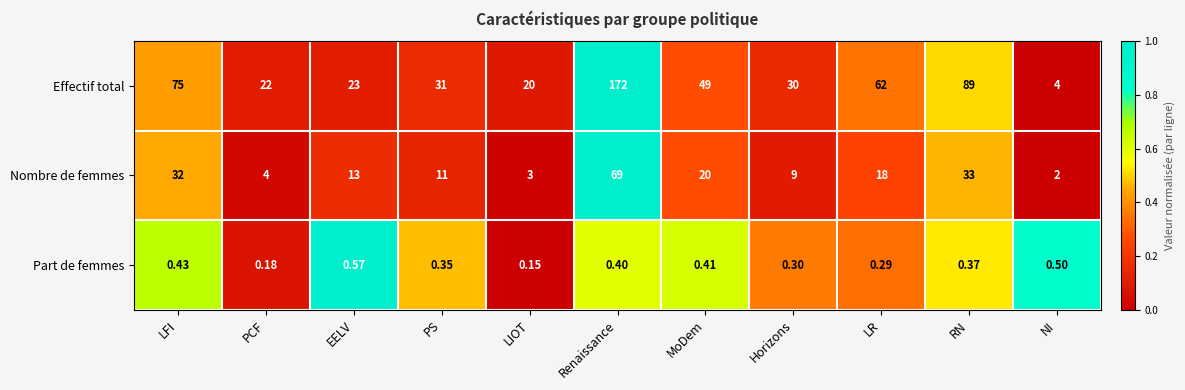

At which category is the sum across all series the highest?

Renaissance